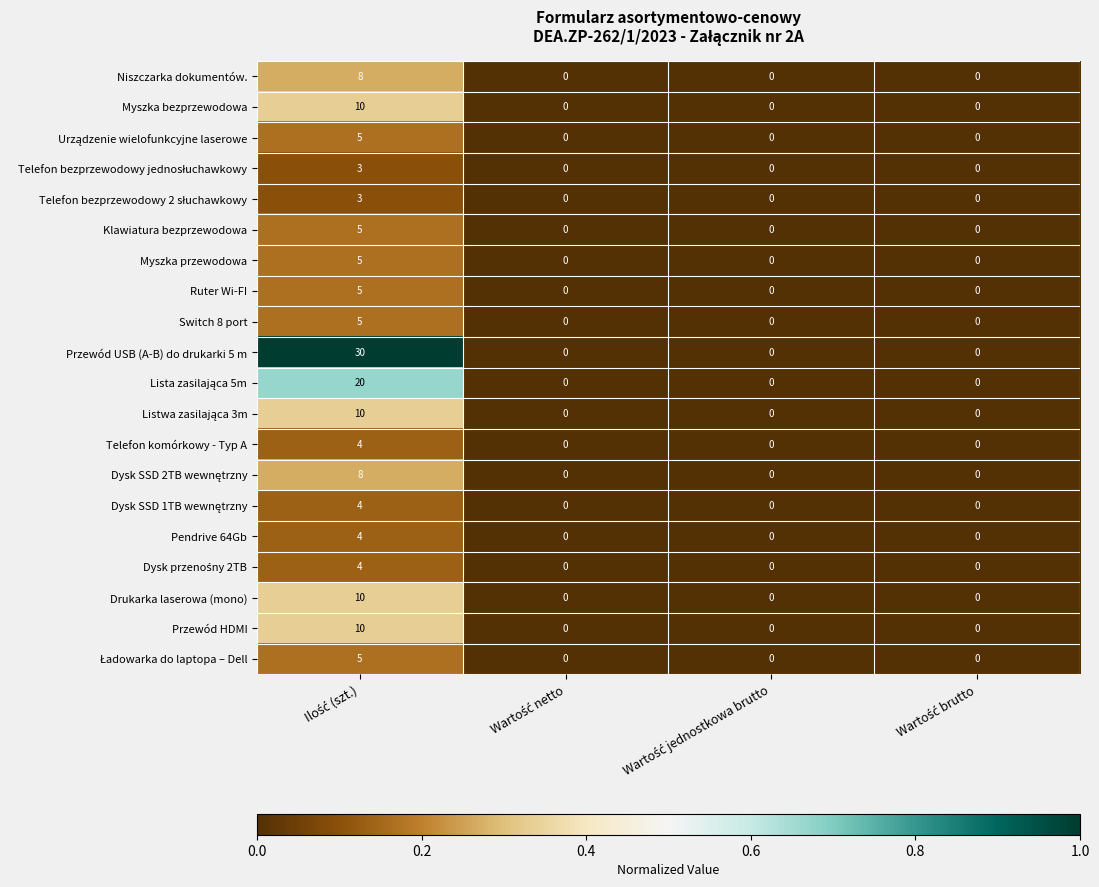

Which series has the largest total across all categories?

Przewód USB (A-B) do drukarki 5 m